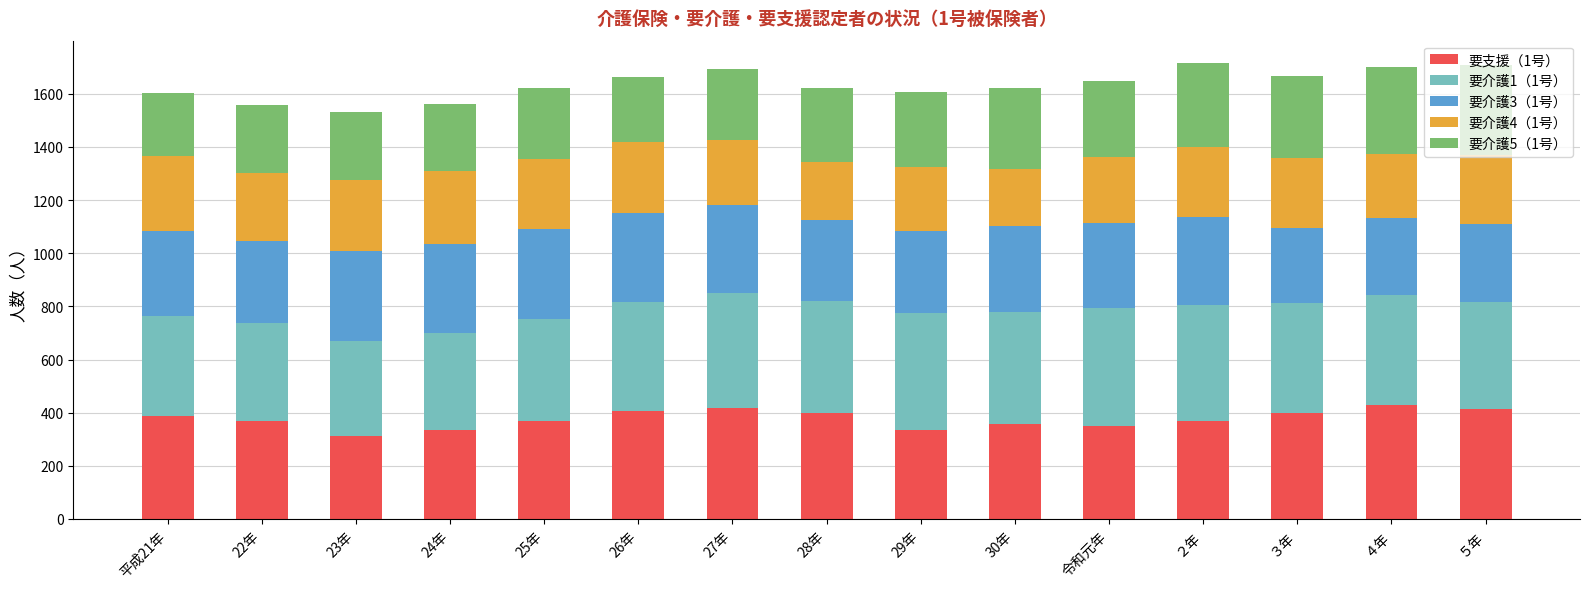

What is the lowest value of the 要支援（1号） series?

311